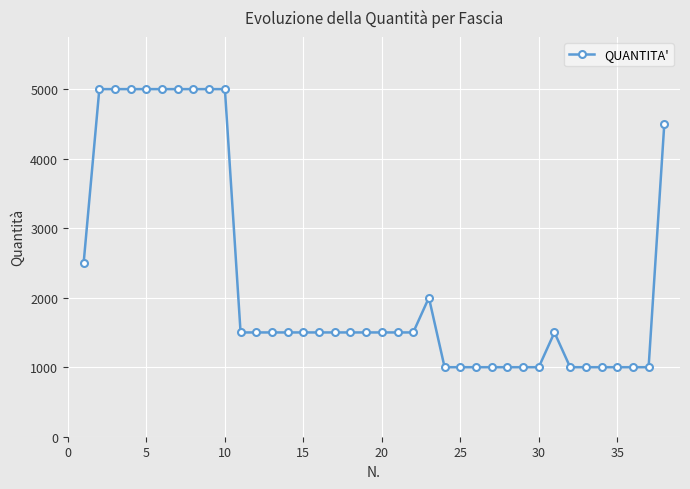

What is the sum of all values?

86500